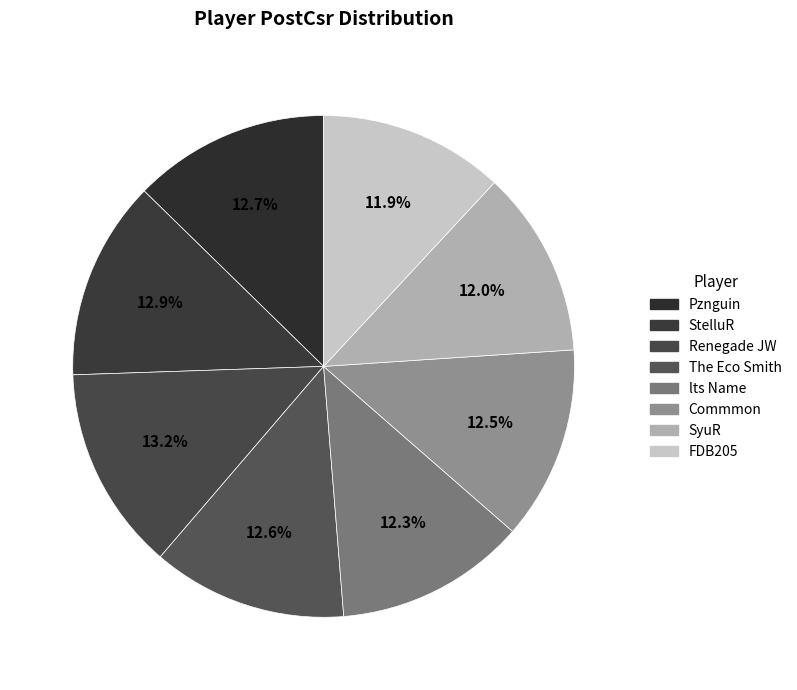

Is there a majority slice in this chart?

No